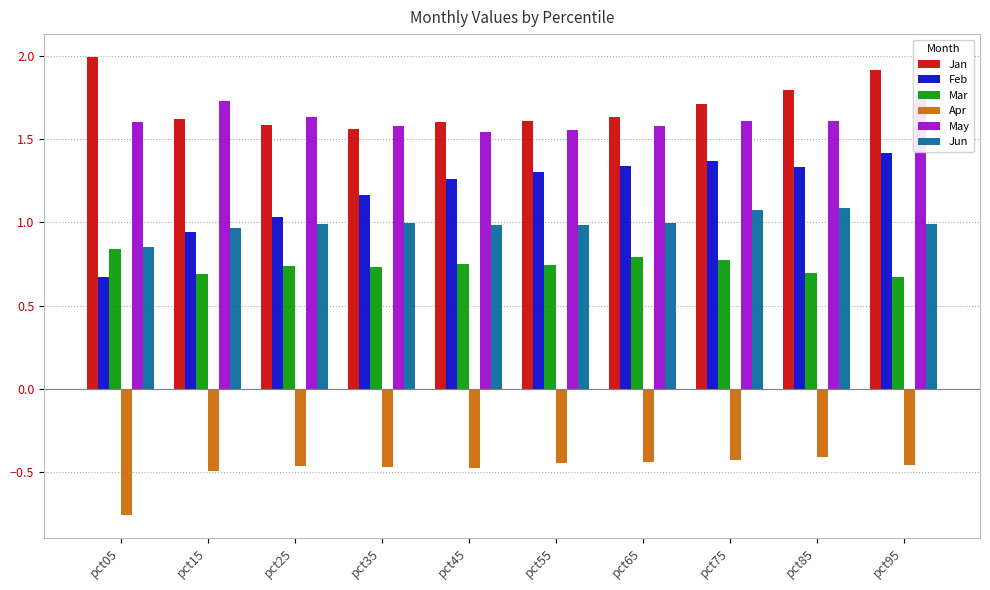

How many distinct data groups are displayed?

6